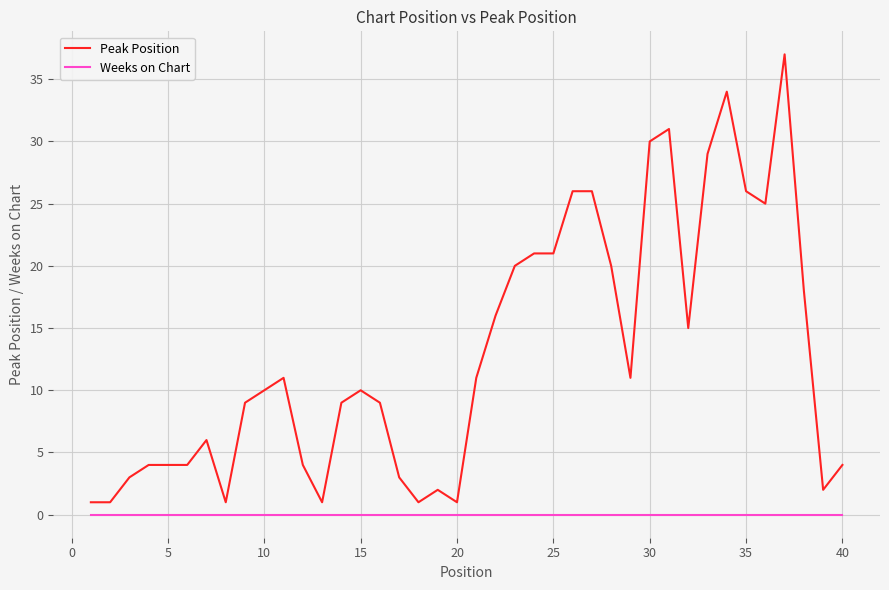

Which series has the largest total across all categories?

Peak Position